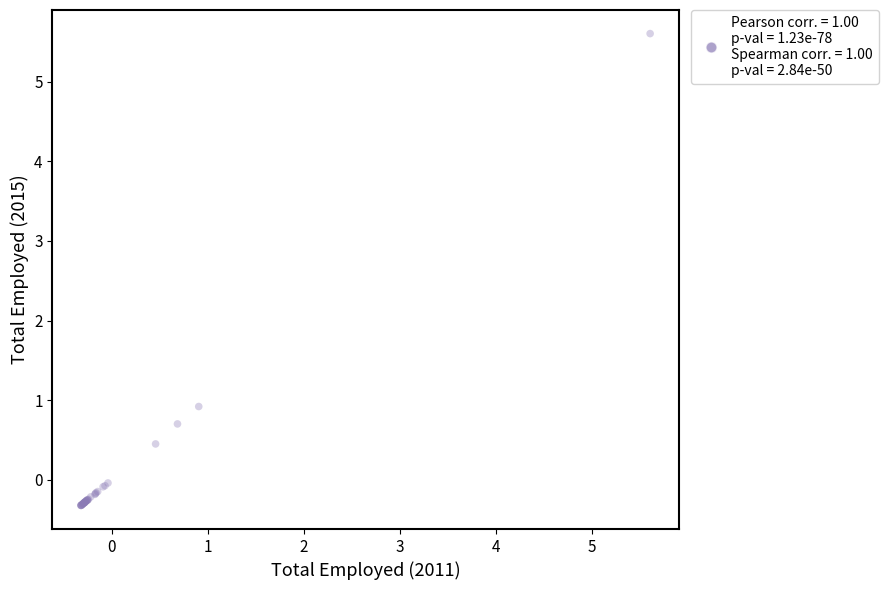

What Y value in the scatter plot is closest to 2?

0.9